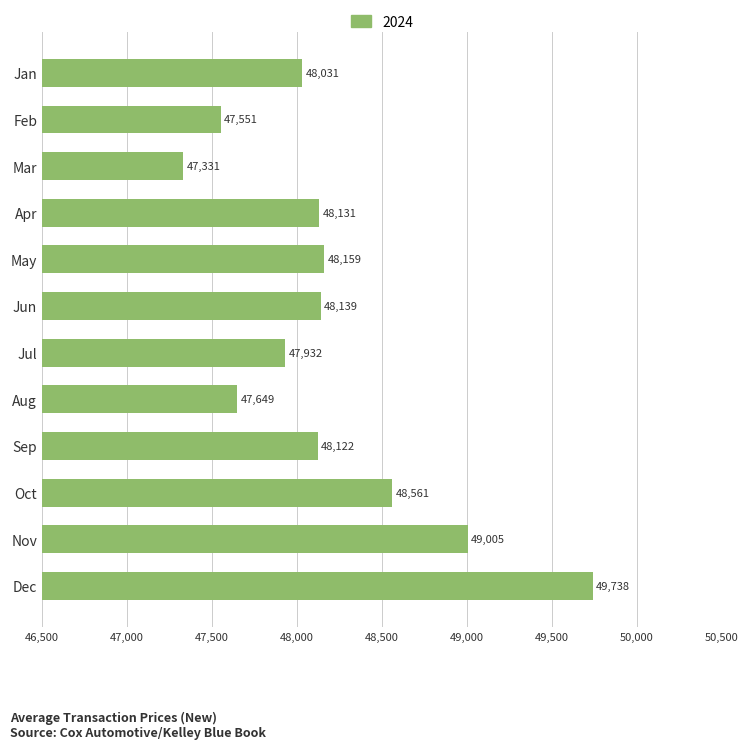

At which label is the value closest to 48534?

Oct